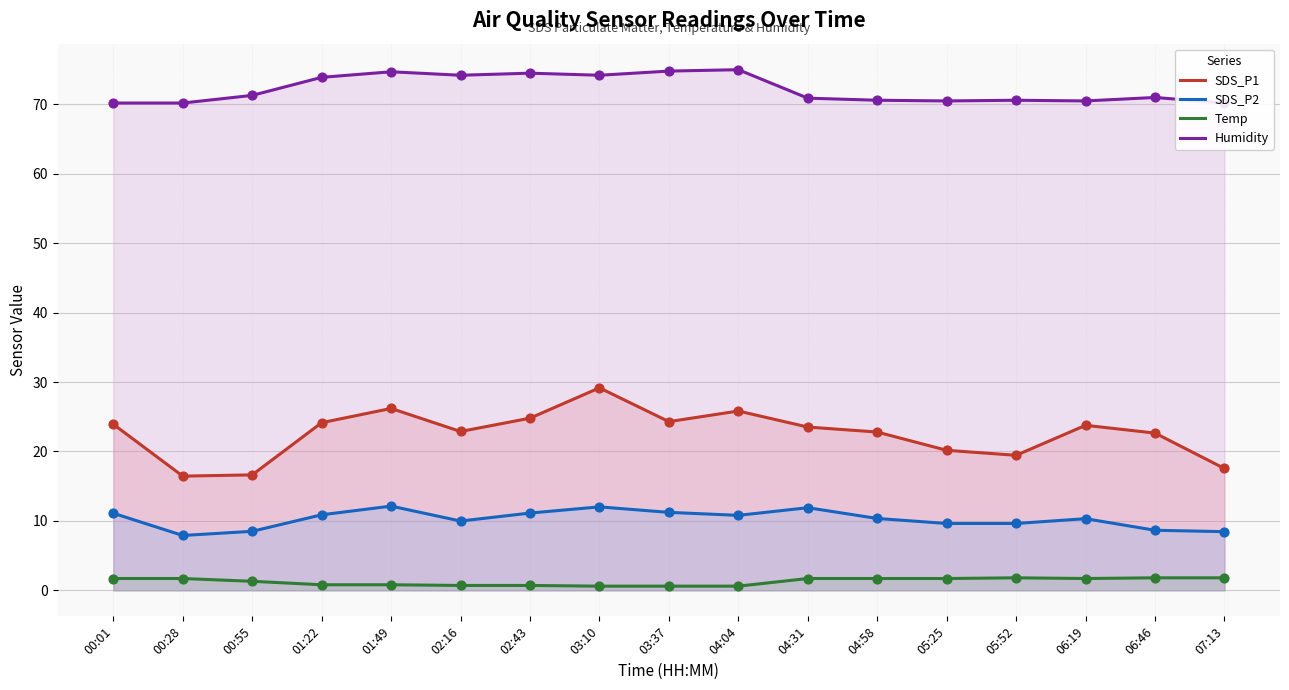

Is the value of SDS_P1 at 06:19 greater than the value of SDS_P2 at 00:28?

Yes